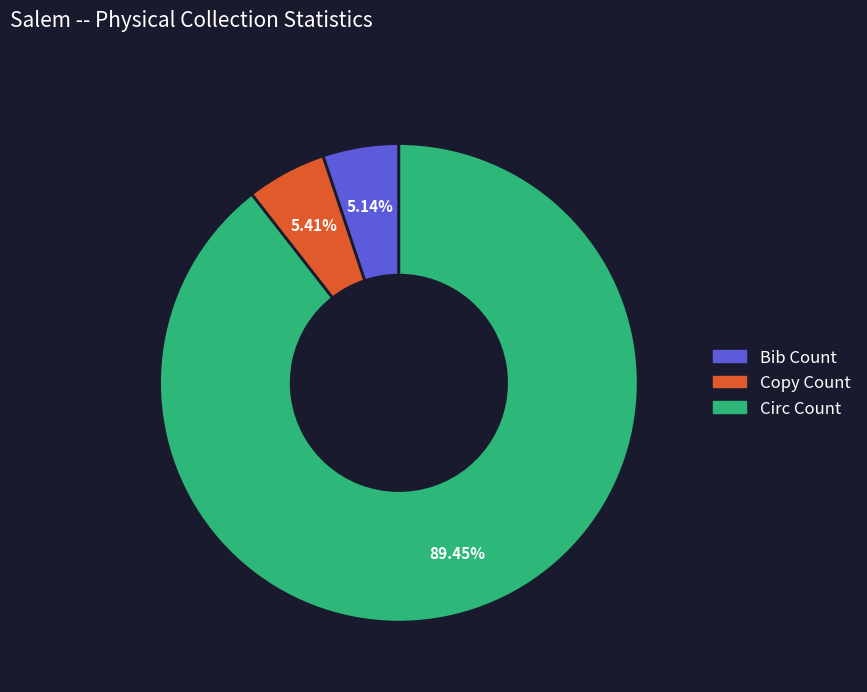

Which slice is the largest?

Circ Count